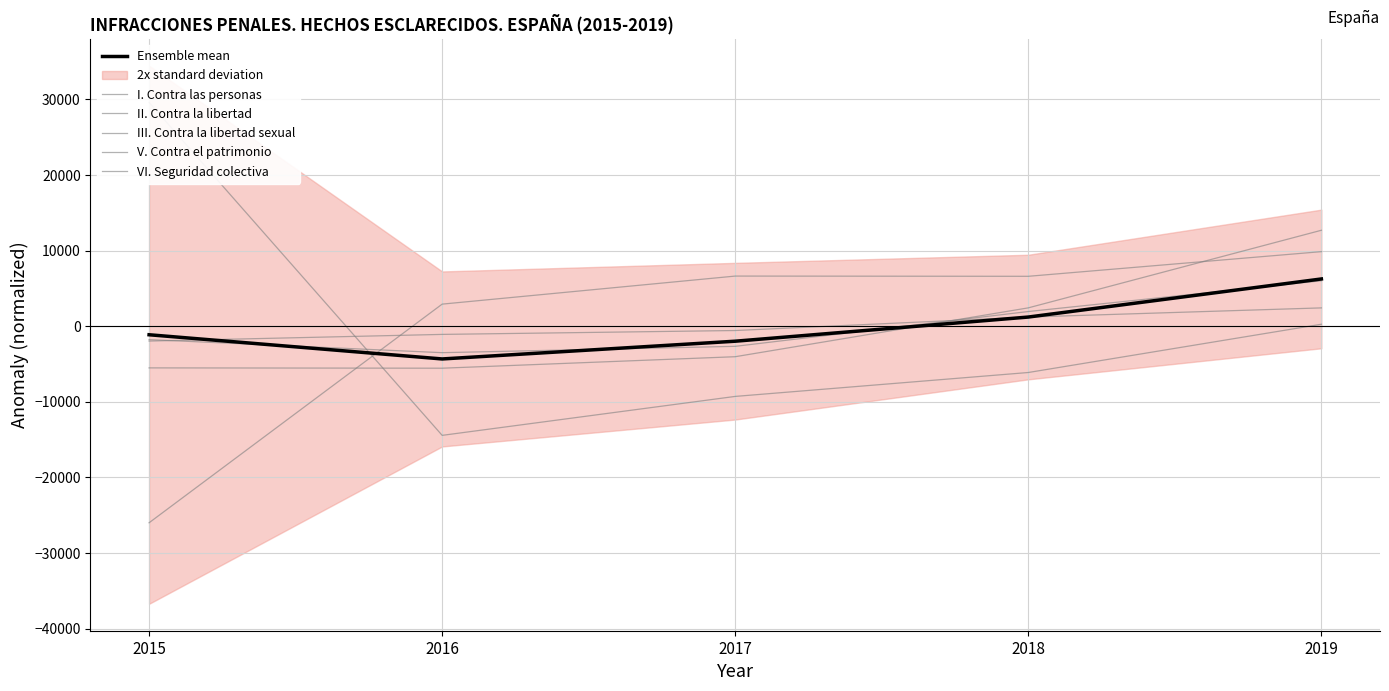

Which series has the largest range (max minus min)?

I. Contra las personas